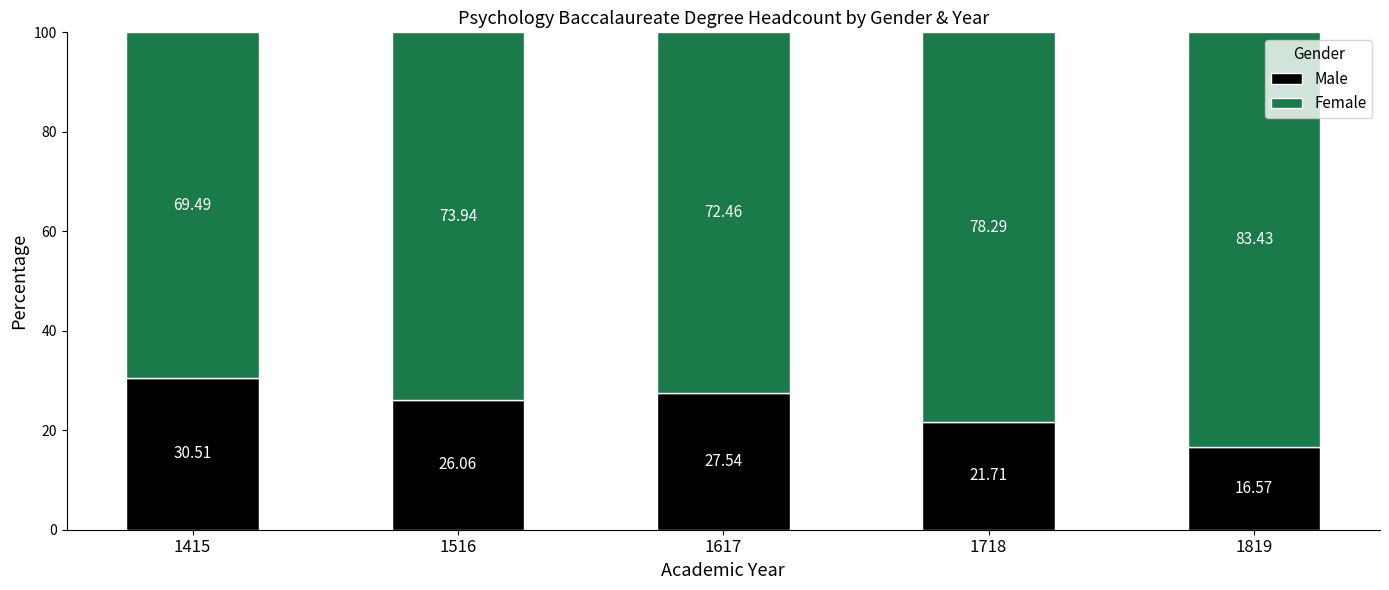

What is the total value across all series at 1718?

100.0